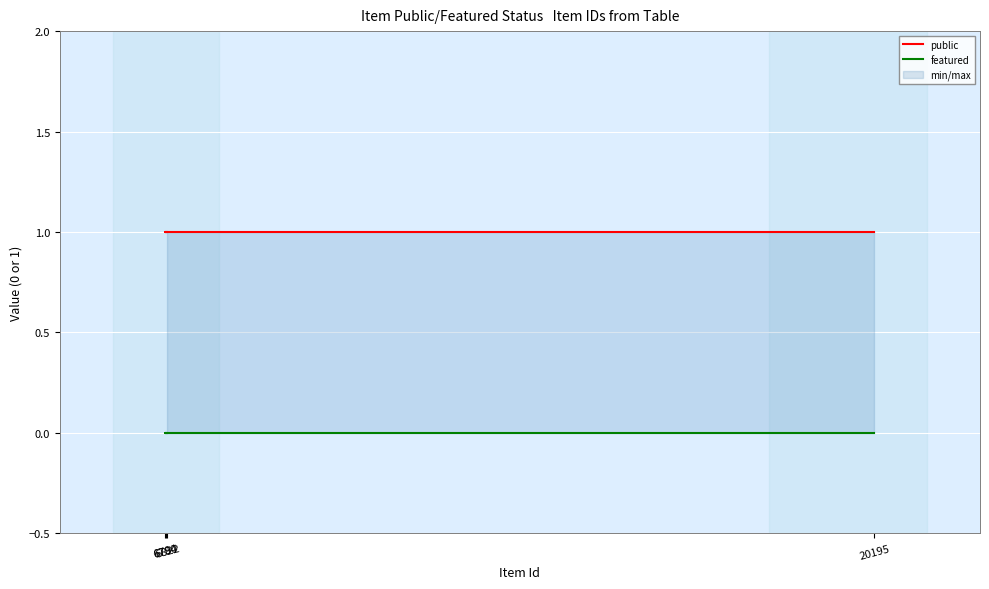

True or false: public and featured intersect in this chart.

False